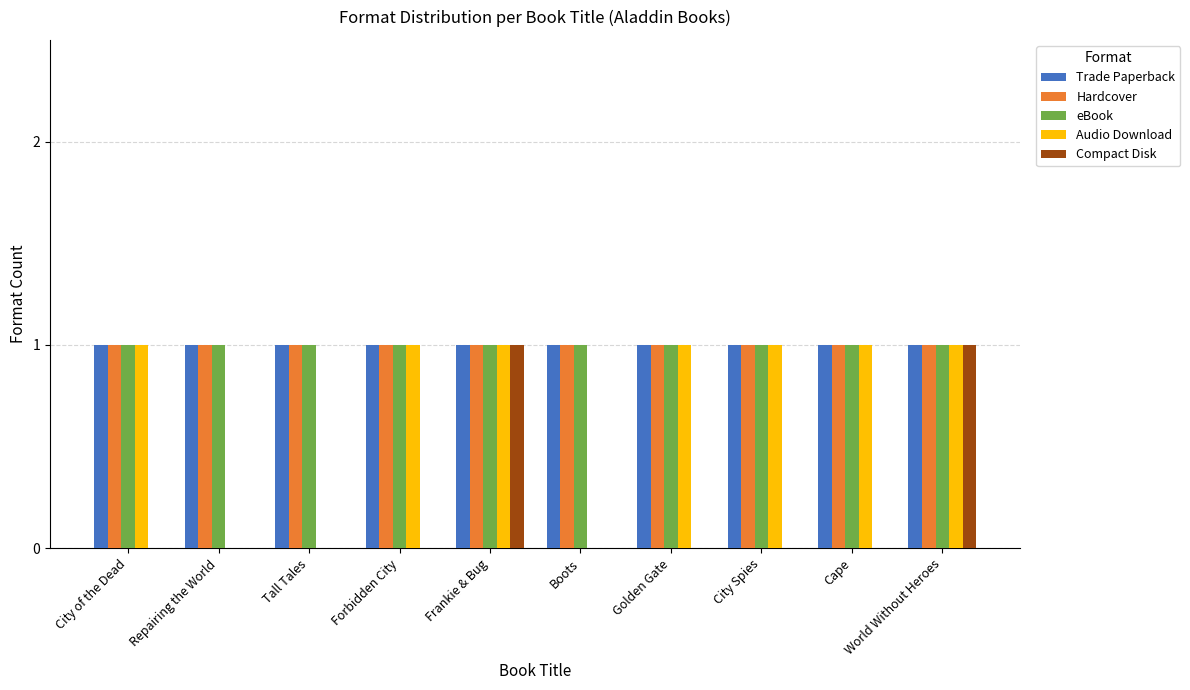

Are the bars grouped side by side (vs. stacked)?

Yes